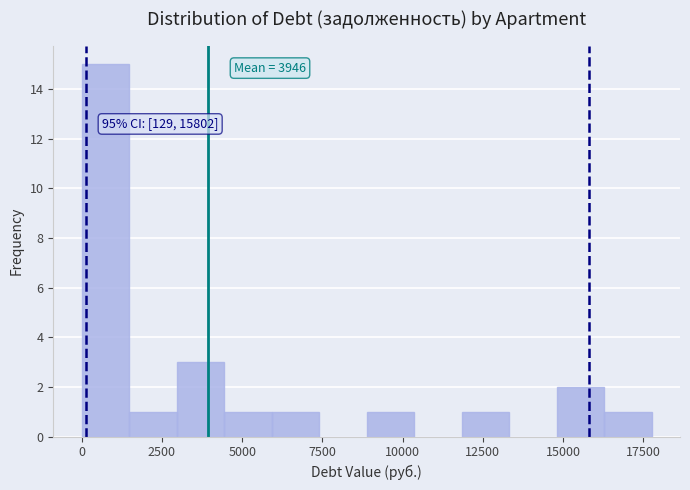

Around what value on the x-axis is the tallest bar? Give the approximate position of its centre, as read against the axis.

500